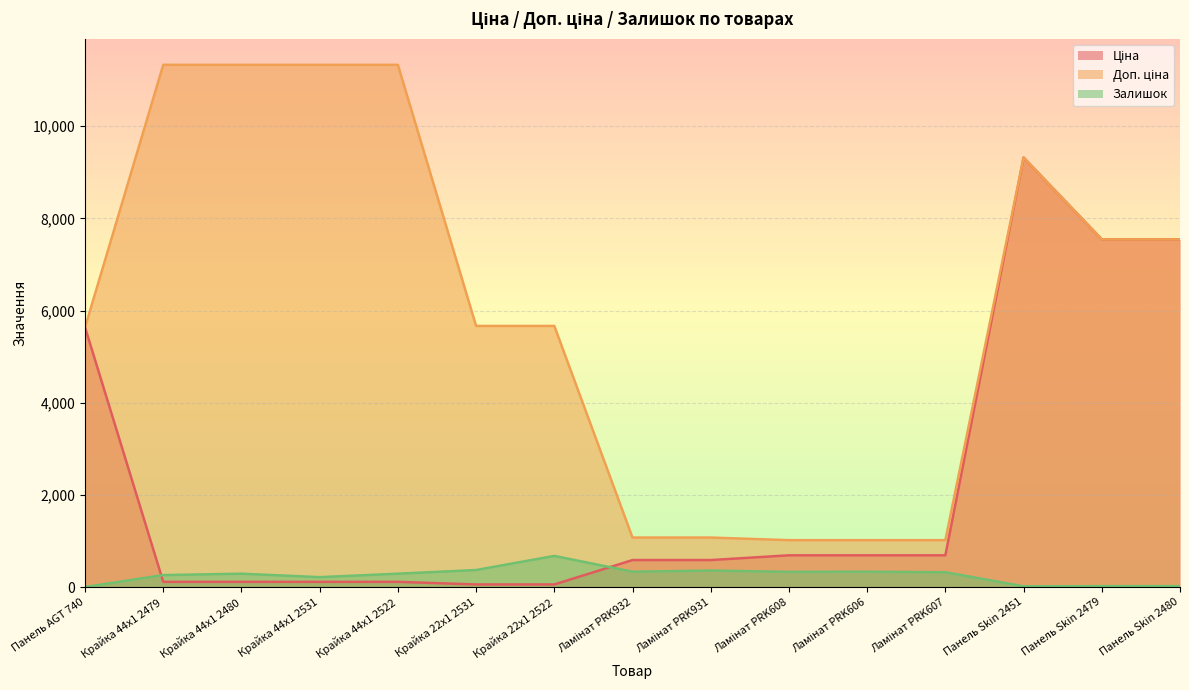

Does the chart display data point markers on the line(s)?

No